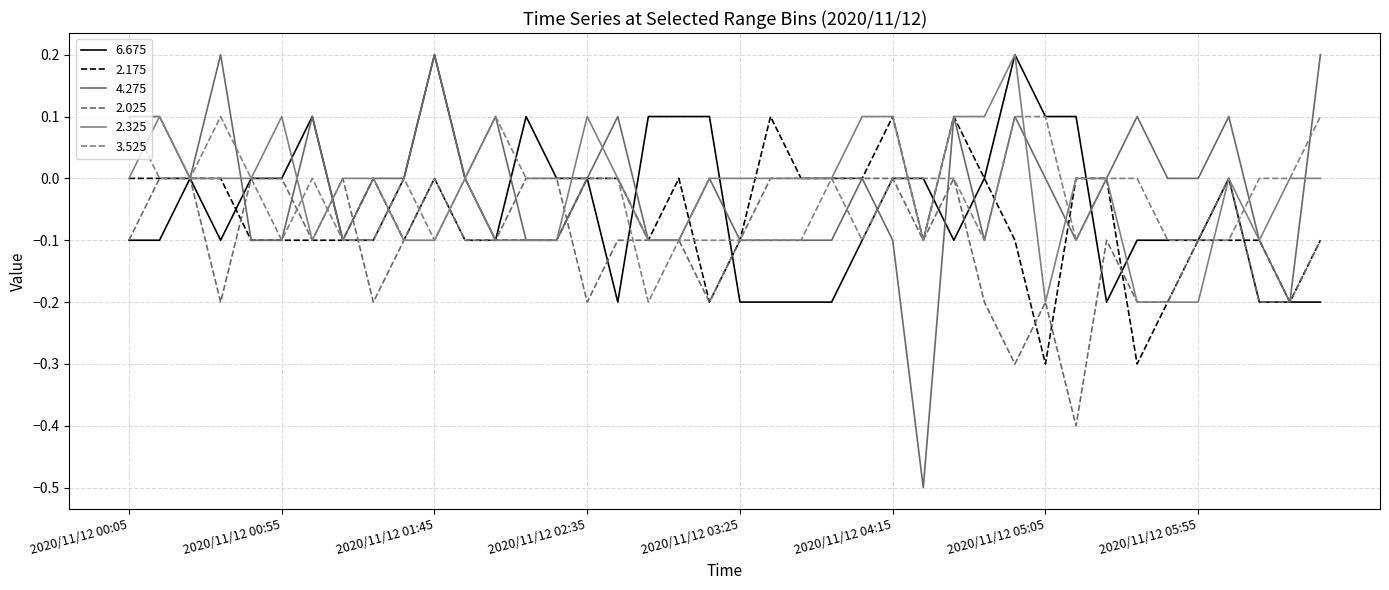

Does the chart display data point markers on the line(s)?

No